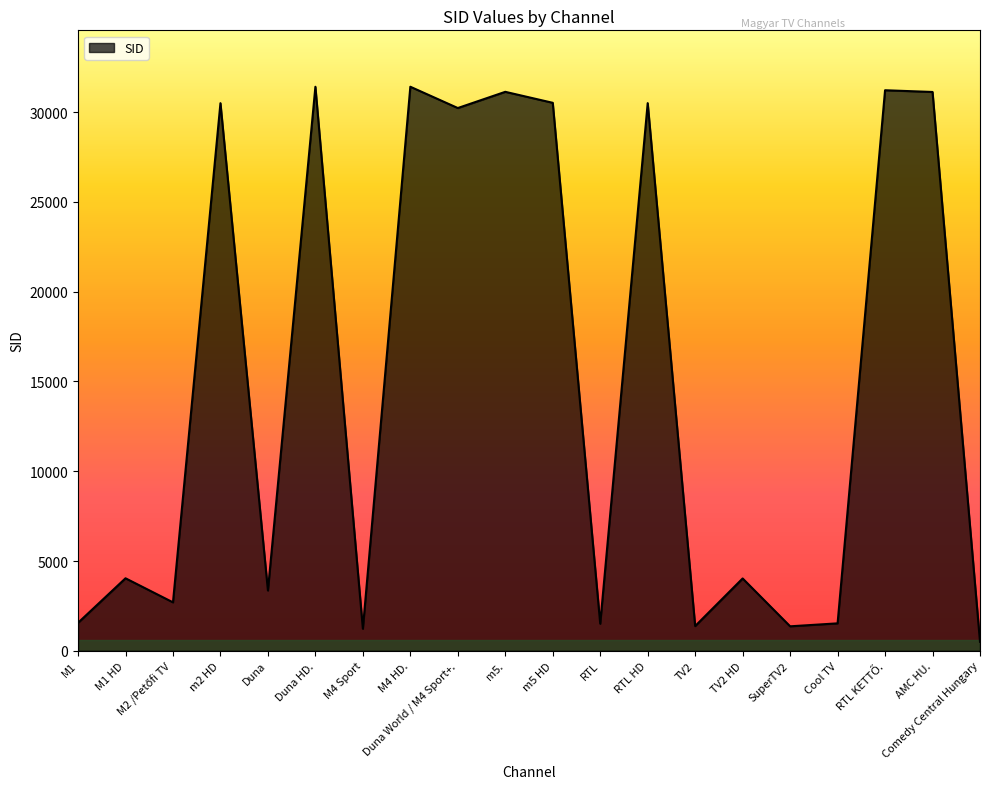

Which has a higher value, M1 HD or RTL HD?

RTL HD